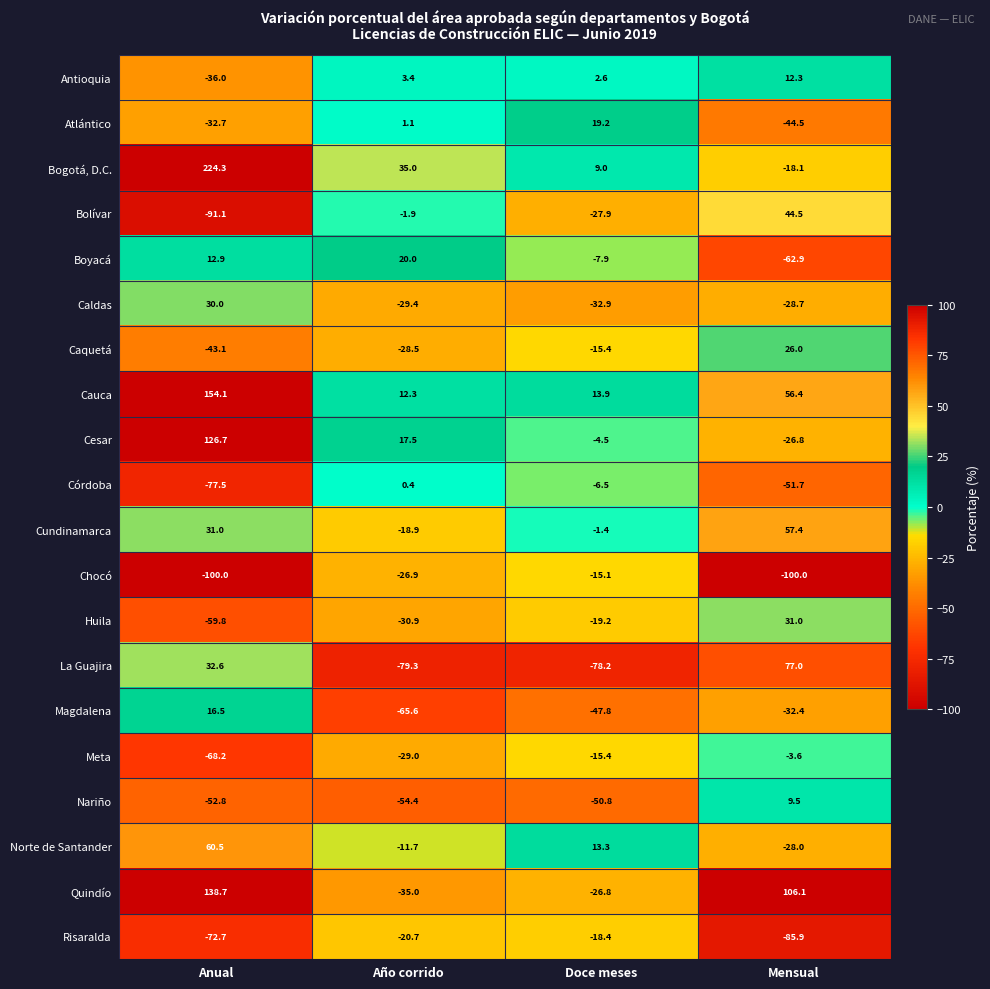

What is the difference between the Nariño values at Doce meses and Anual?

2.0